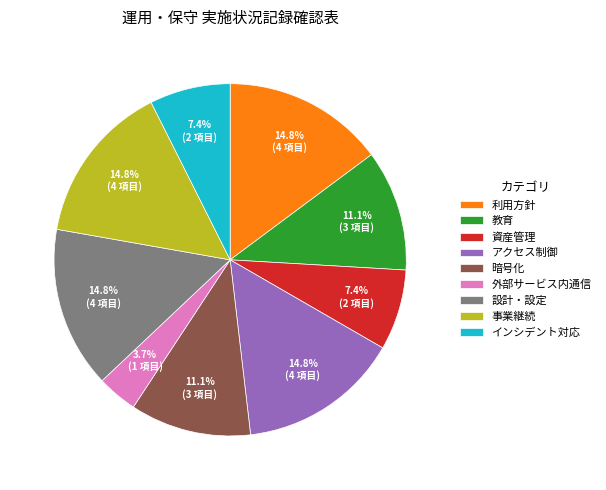

Between アクセス制御 and 教育, which is larger?

アクセス制御